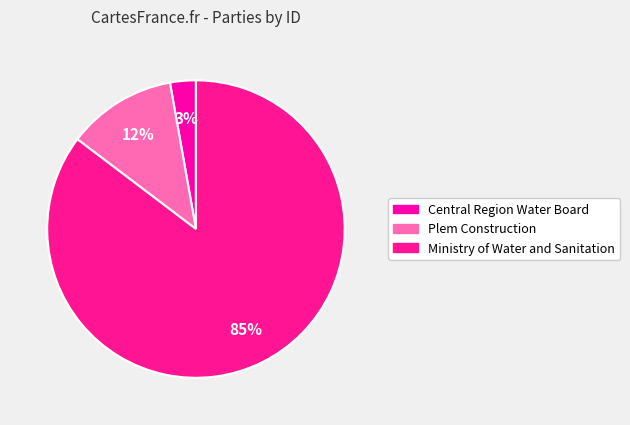

To the nearest percent, what portion does Ministry of Water and Sanitation represent?

85%